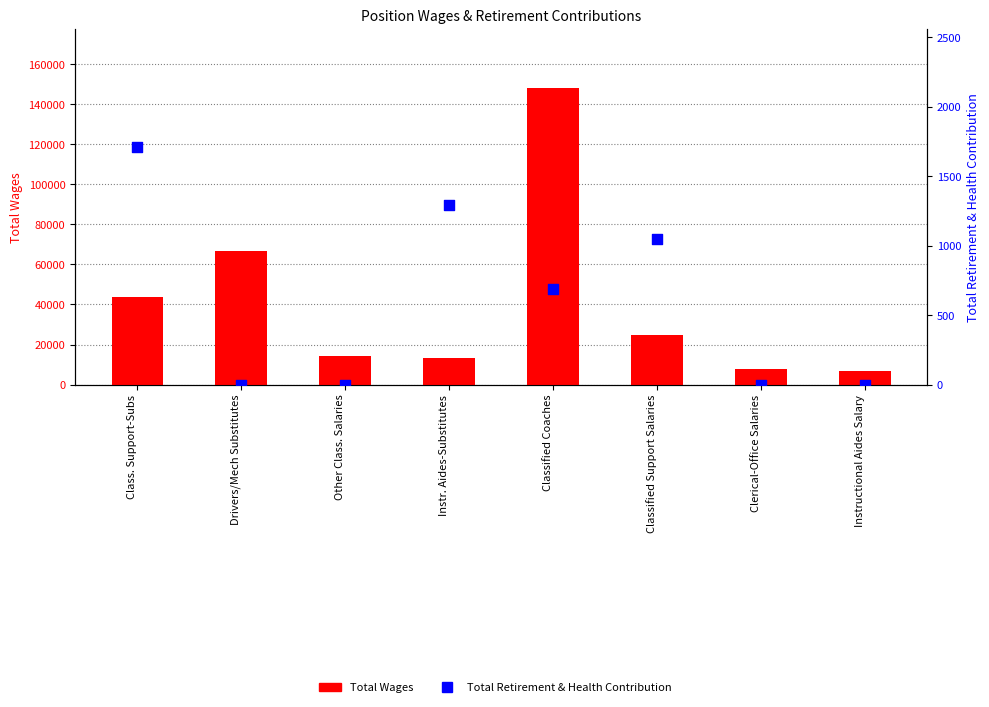

Is the value of Total Wages at Clerical-Office Salaries greater than the value of Total Retirement & Health Contribution at Class. Support-Subs?

Yes